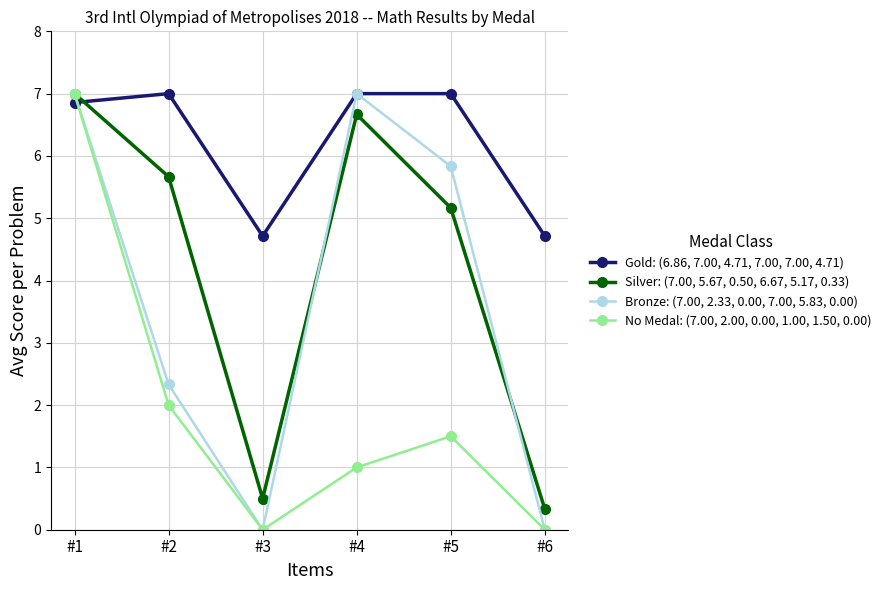

What is the value of the Gold: (6.86, 7.00, 4.71, 7.00, 7.00, 4.71) point at the 6th from the left?

4.7